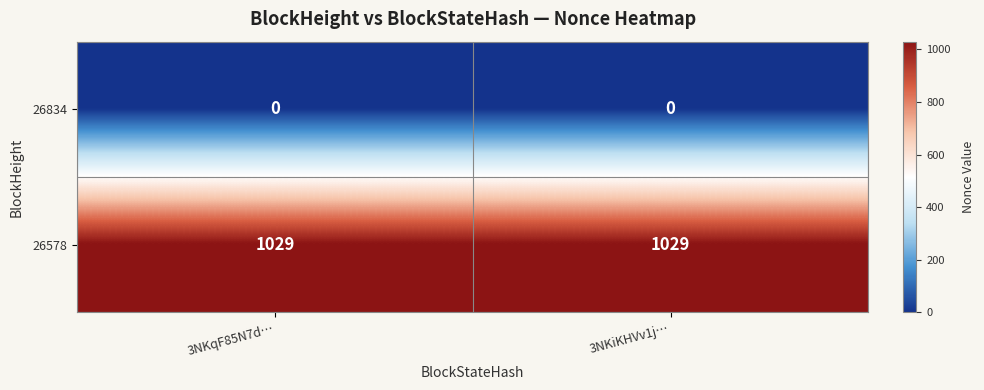

Reading right to left, extract all data points from this chart.

26834: 3NKiKHVv1j…=0	3NKqF85N7d…=0
26578: 3NKiKHVv1j…=1029	3NKqF85N7d…=1029